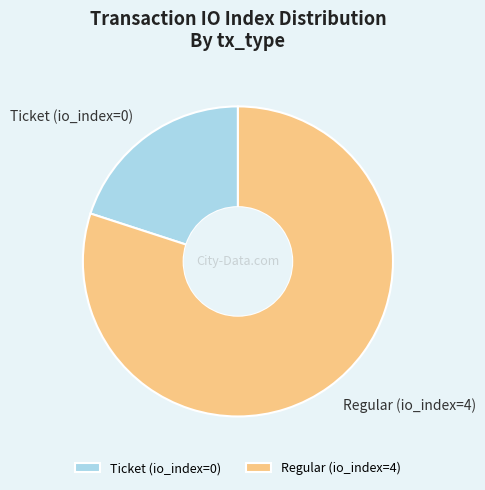

True or false: Ticket (io_index=0) accounts for 20% of the total.

True